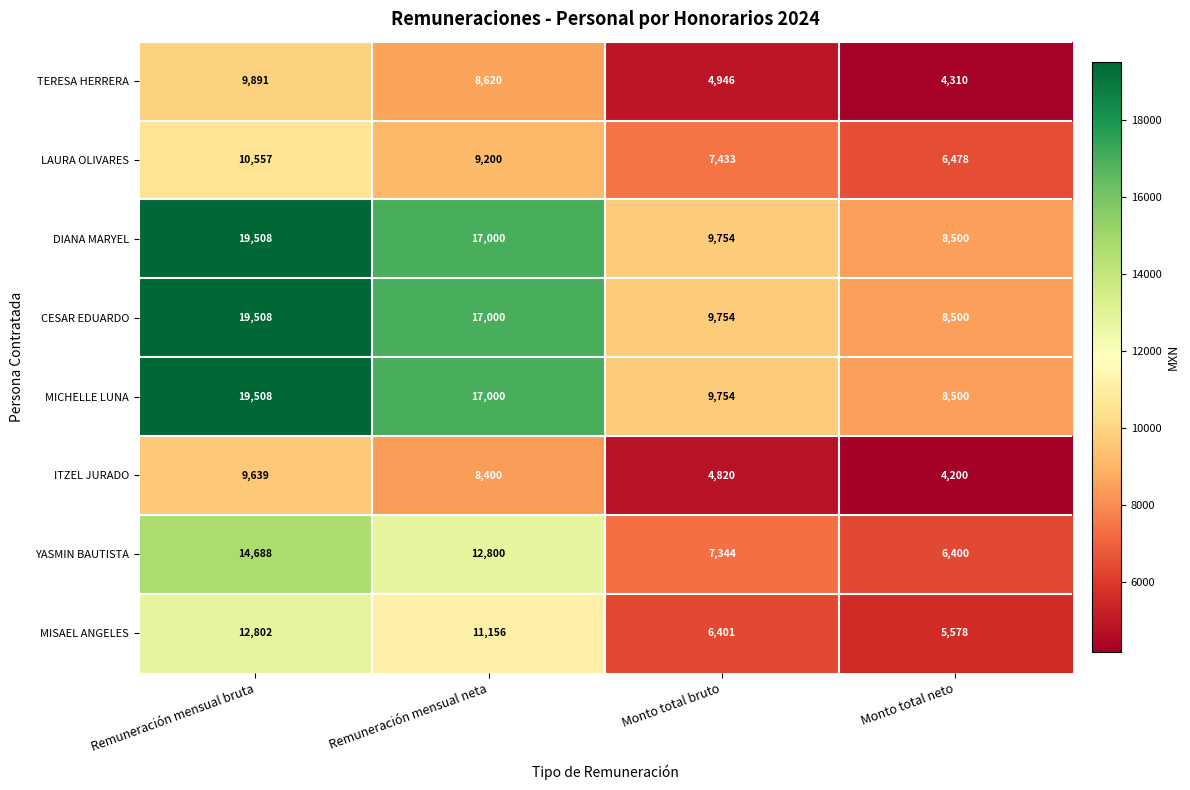

What is the total value across all series at Remuneración mensual neta?

101176